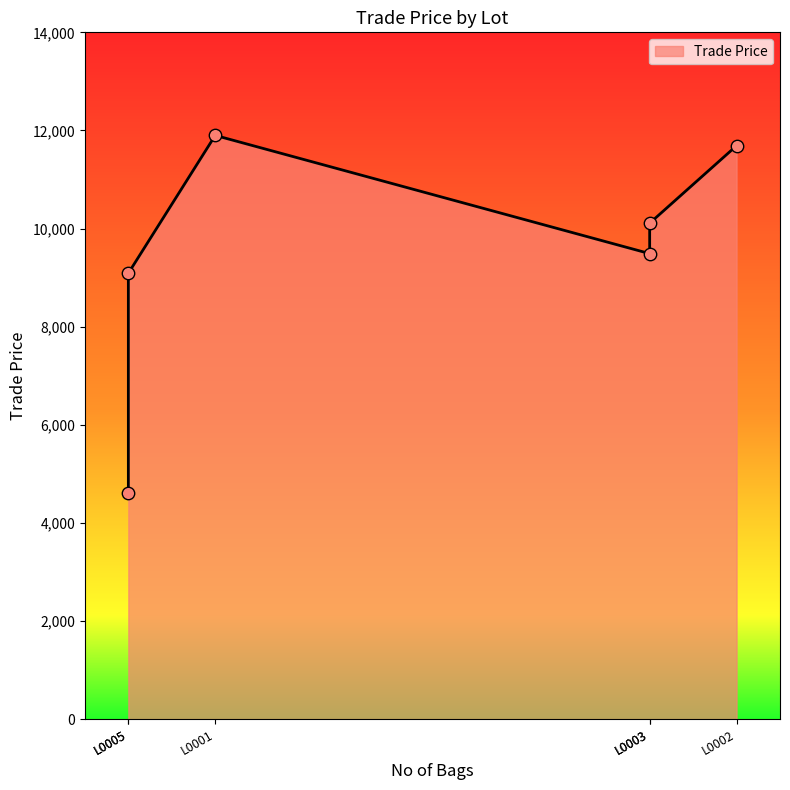

Which has a higher value, L0001 or L0002?

L0001